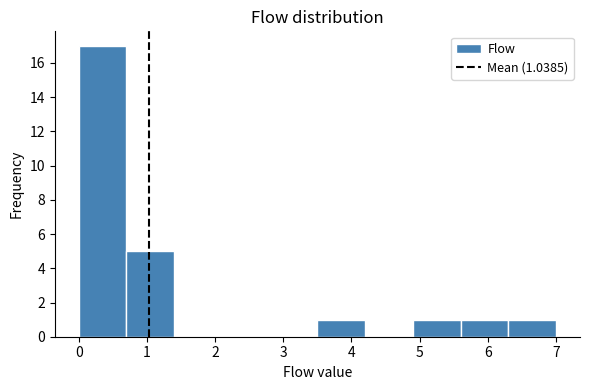

Over which range of the x-axis is the bar tallest?

0.0 to 0.7